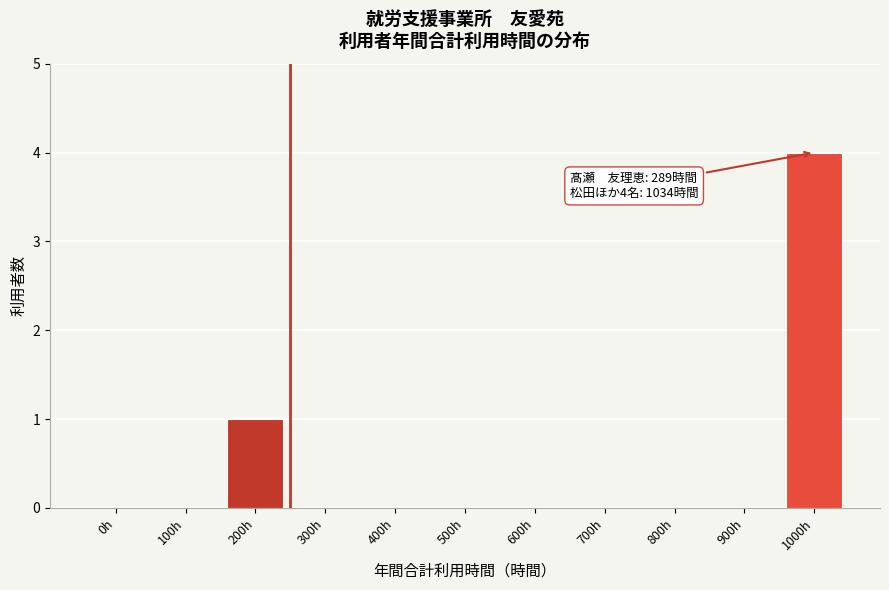

Reading right to left, list all the values displayed in this chart.

1000h=4	900h=0	800h=0	700h=0	600h=0	500h=0	400h=0	300h=0	200h=1	100h=0	0h=0